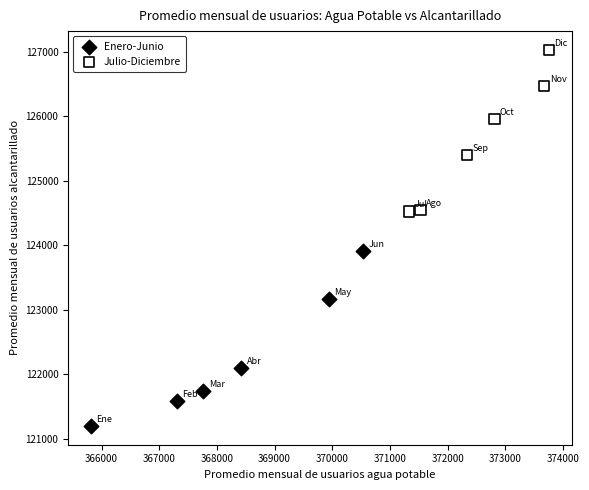

Which series reaches the maximum Y coordinate?

Julio-Diciembre